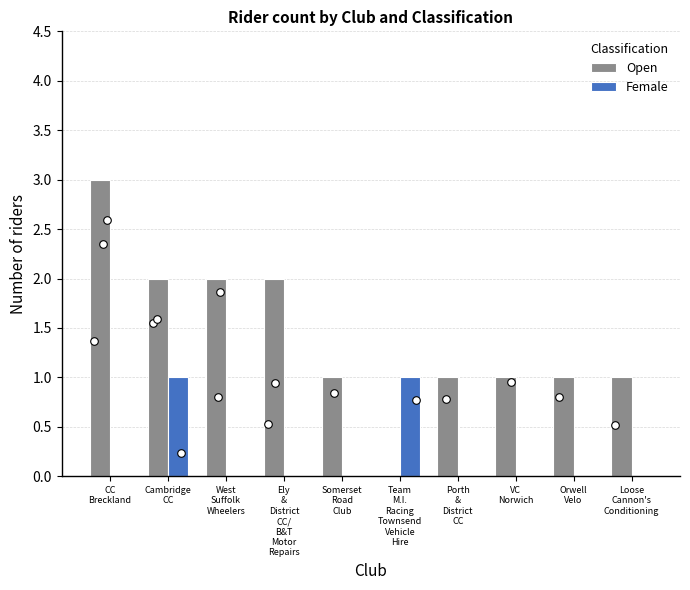

Which series has the widest spread of Y values?

Open